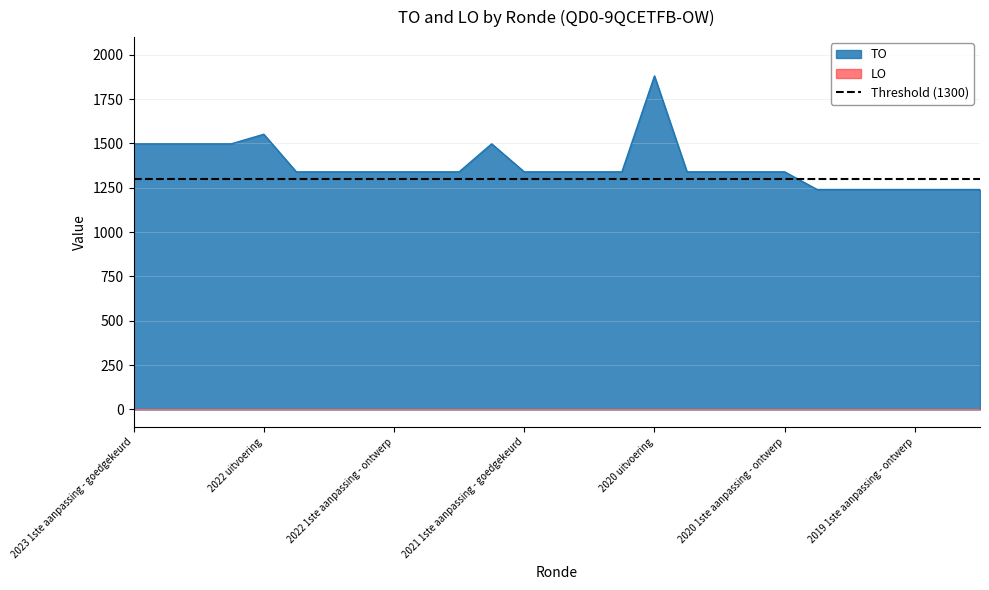

What is the average value?

1375